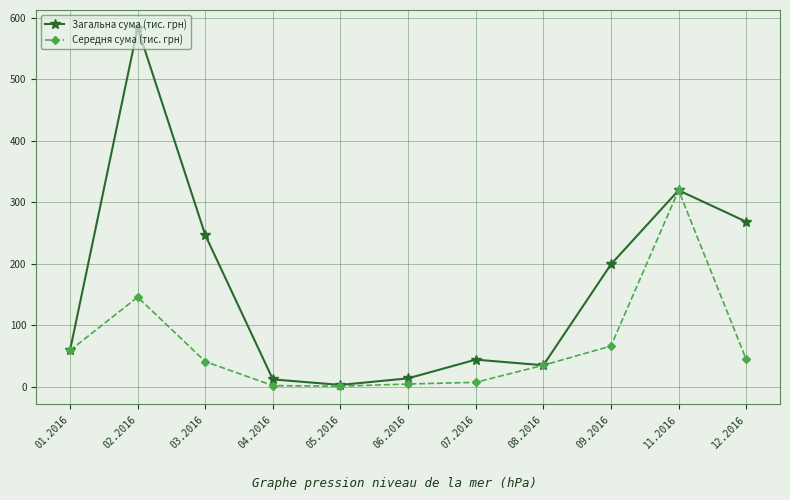

What is the approximate value of Загальна сума (тис. грн) at 07.2016?

44.3